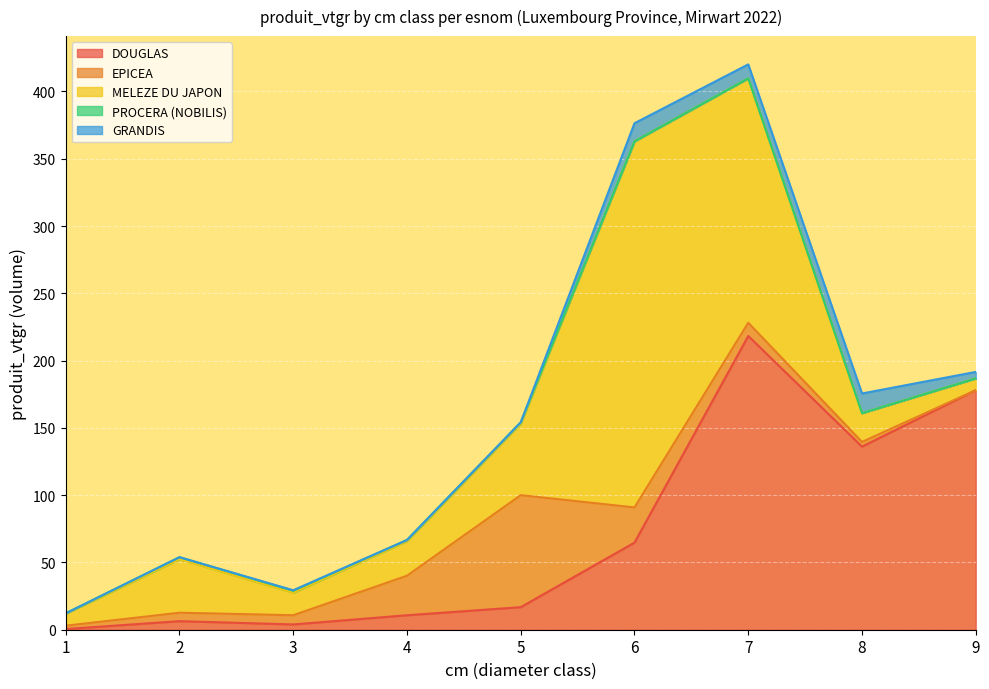

Which series has the largest total across all categories?

DOUGLAS